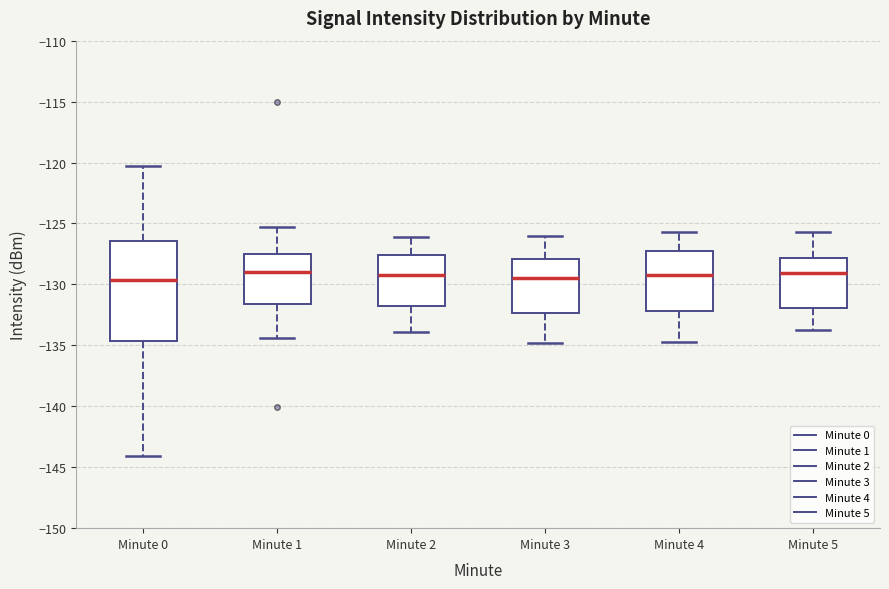

Reading left to right, read every box against the y-axis: the position of its median line, the range the box covers, and the ends of its whiskers. The values are not printed on the chart, so give them approximately, as read against the axis.

Minute 0: median -129.5, box -134.5 to -126.5, whiskers -144.0 to -120.5
Minute 1: median -129.0, box -131.5 to -127.5, whiskers -134.5 to -125.5
Minute 2: median -129.0, box -132.0 to -127.5, whiskers -134.0 to -126.0
Minute 3: median -129.5, box -132.5 to -128.0, whiskers -135.0 to -126.0
Minute 4: median -129.0, box -132.0 to -127.0, whiskers -134.5 to -125.5
Minute 5: median -129.0, box -132.0 to -128.0, whiskers -133.5 to -125.5